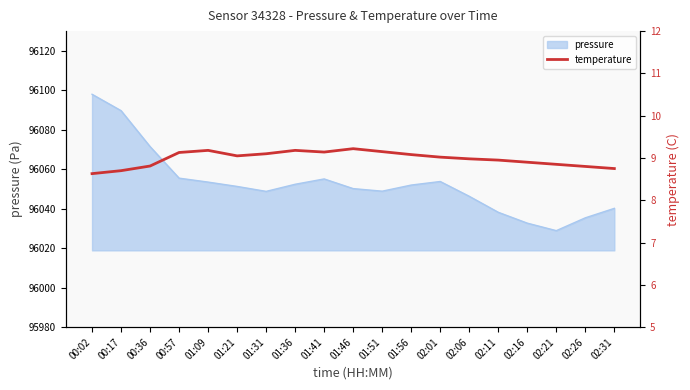

At which label does pressure reach its minimum?

02:21